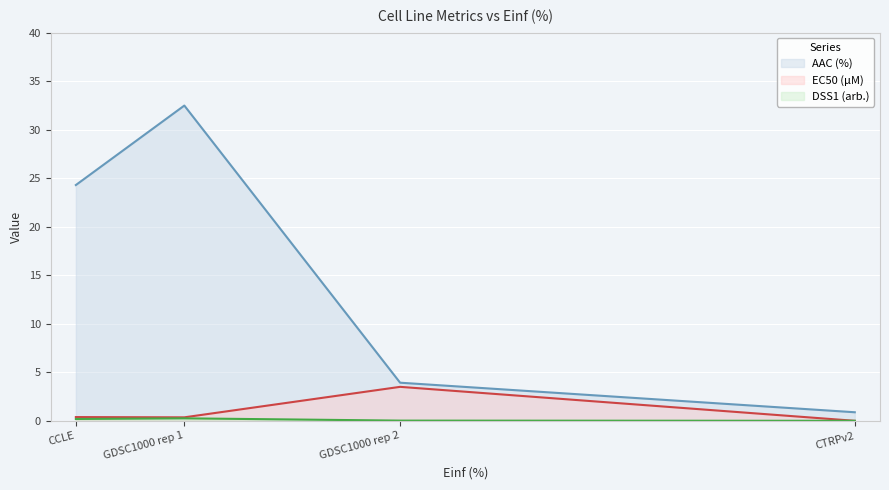

True or false: EC50 (µM) and DSS1 (arb.) cross at least once.

False